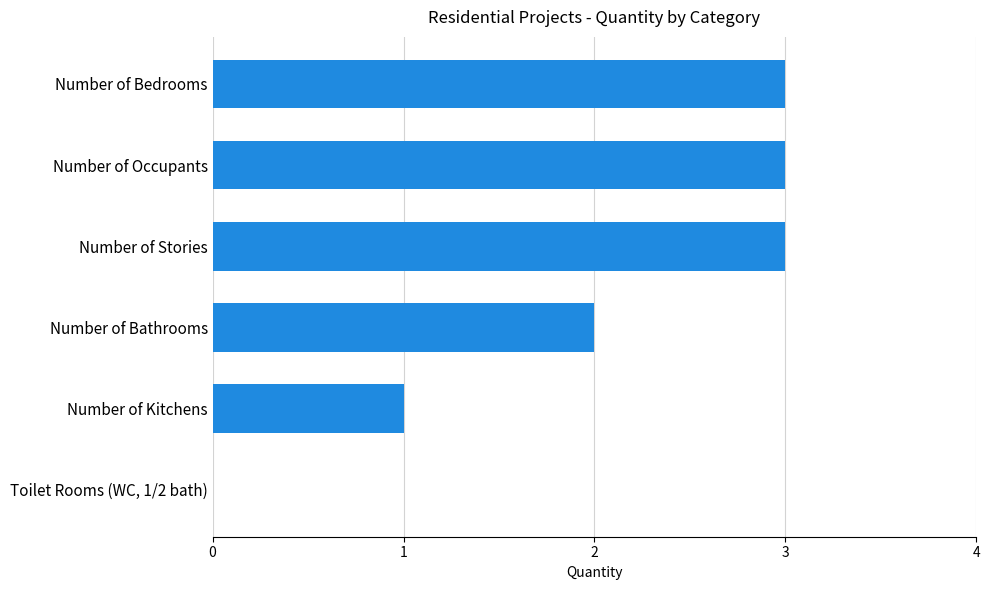

What is the change in value from Toilet Rooms (WC, 1/2 bath) to Number of Bedrooms?

+3